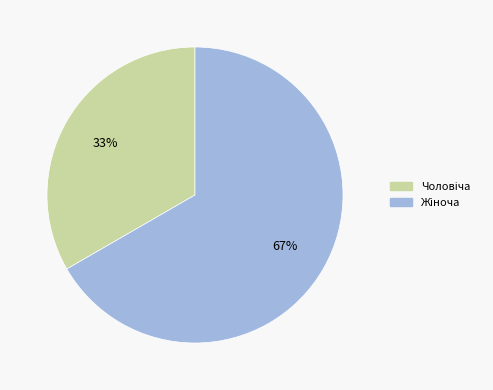

To the nearest percent, what is the average slice percentage?

50%